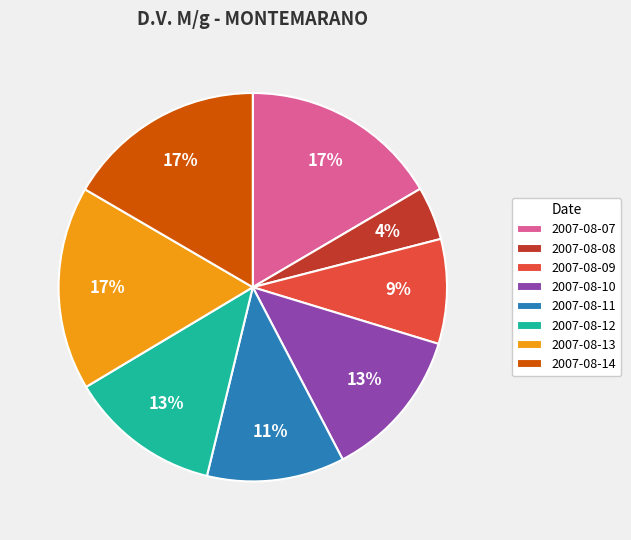

Is there any slice that represents more than half of the pie?

No